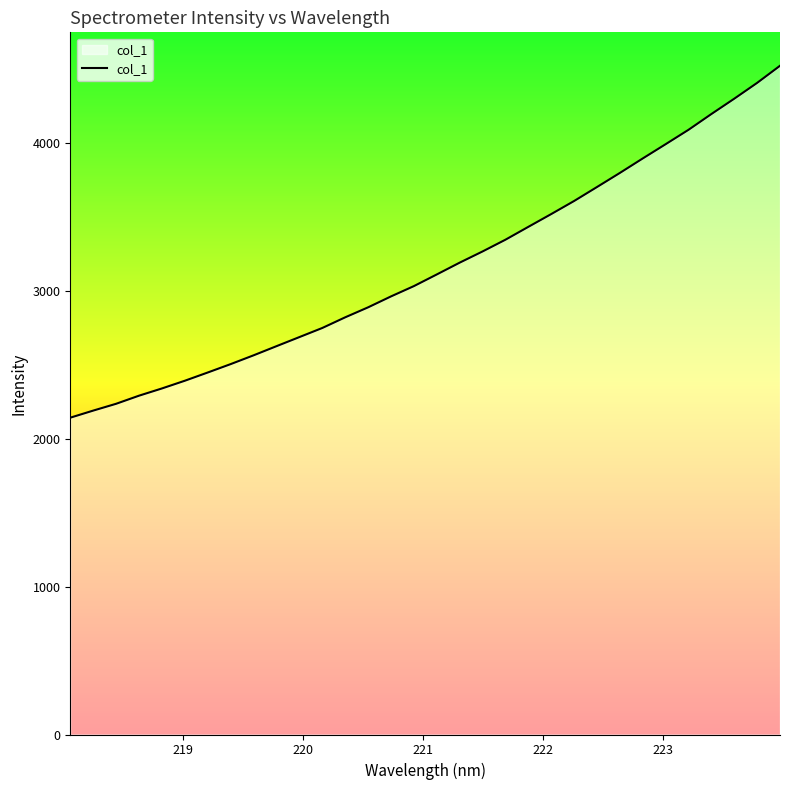

What is the smallest value displayed?

2144.1